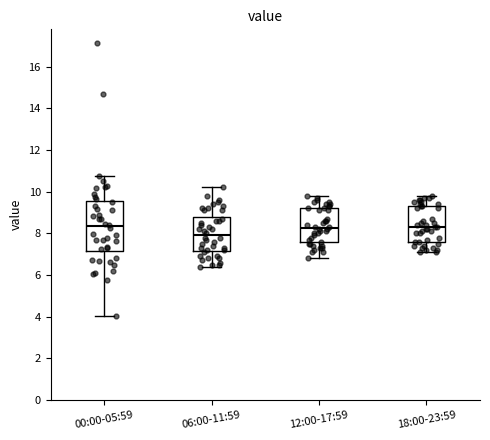

Reading left to right, read every box against the y-axis: the position of its median line, the range the box covers, and the ends of its whiskers. The values are not printed on the chart, so give them approximately, as read against the axis.

00:00-05:59: median 8.4, box 7.2 to 9.6, whiskers 4.0 to 10.8
06:00-11:59: median 8.0, box 7.2 to 8.8, whiskers 6.4 to 10.2
12:00-17:59: median 8.2, box 7.6 to 9.2, whiskers 6.8 to 9.8
18:00-23:59: median 8.4, box 7.6 to 9.4, whiskers 7.2 to 9.8